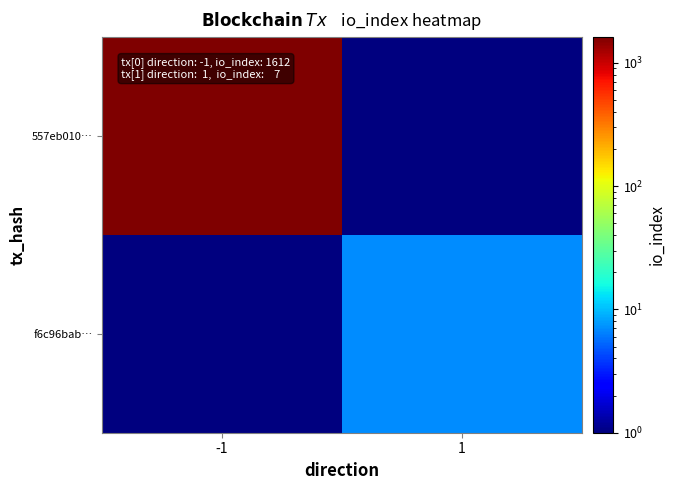

Which series has the largest total across all categories?

557eb010…